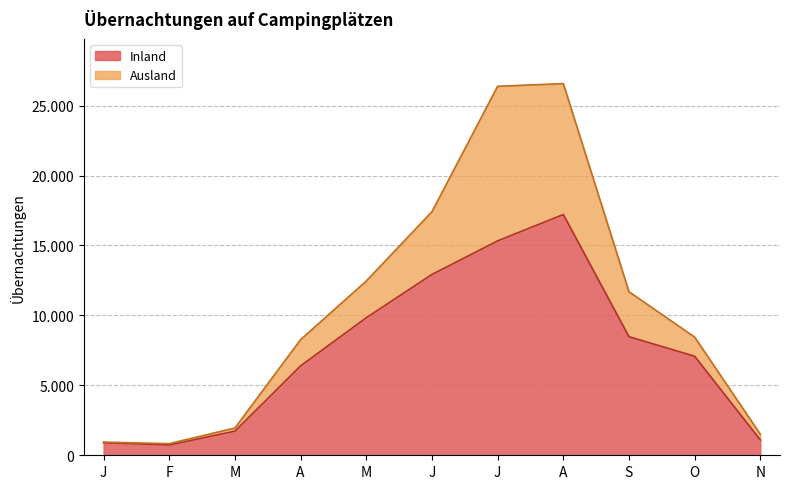

At which category does the chart reach its peak across all series?

A